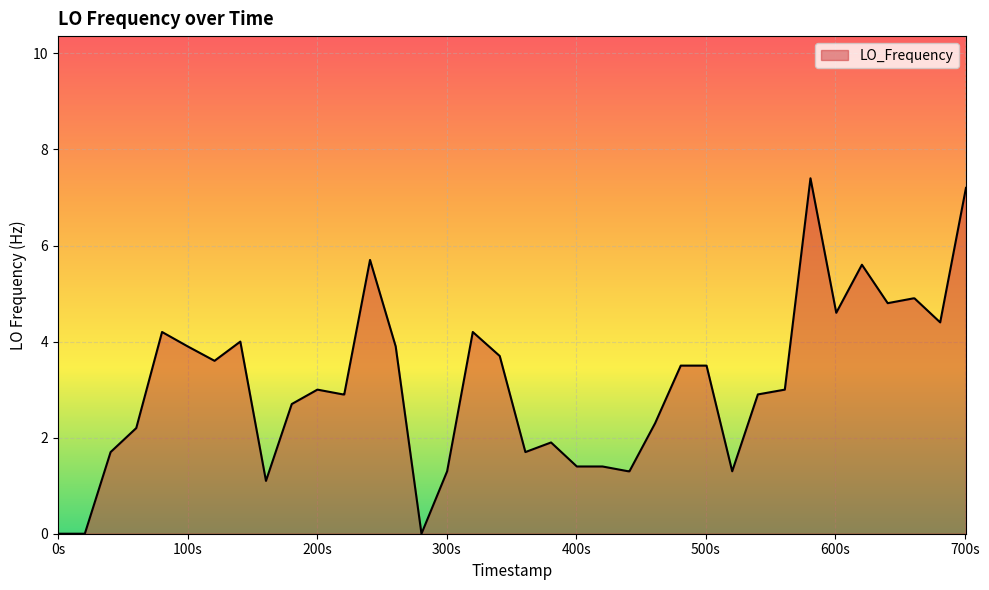

How many lines are shown in the chart?

1